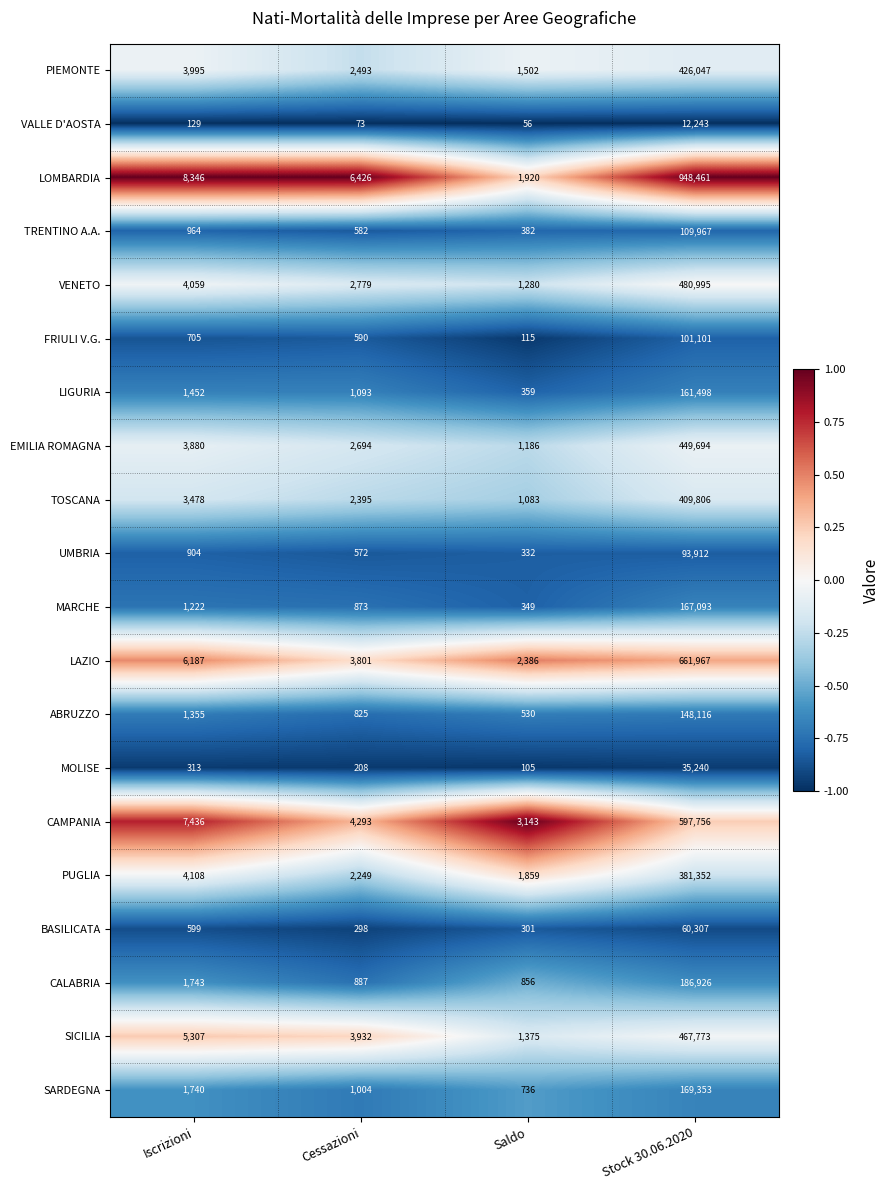

List the series in order of their peak value, lowest first.

VALLE D'AOSTA, MOLISE, BASILICATA, UMBRIA, FRIULI V.G., TRENTINO A.A., ABRUZZO, LIGURIA, MARCHE, SARDEGNA, CALABRIA, PUGLIA, TOSCANA, PIEMONTE, EMILIA ROMAGNA, SICILIA, VENETO, CAMPANIA, LAZIO, LOMBARDIA